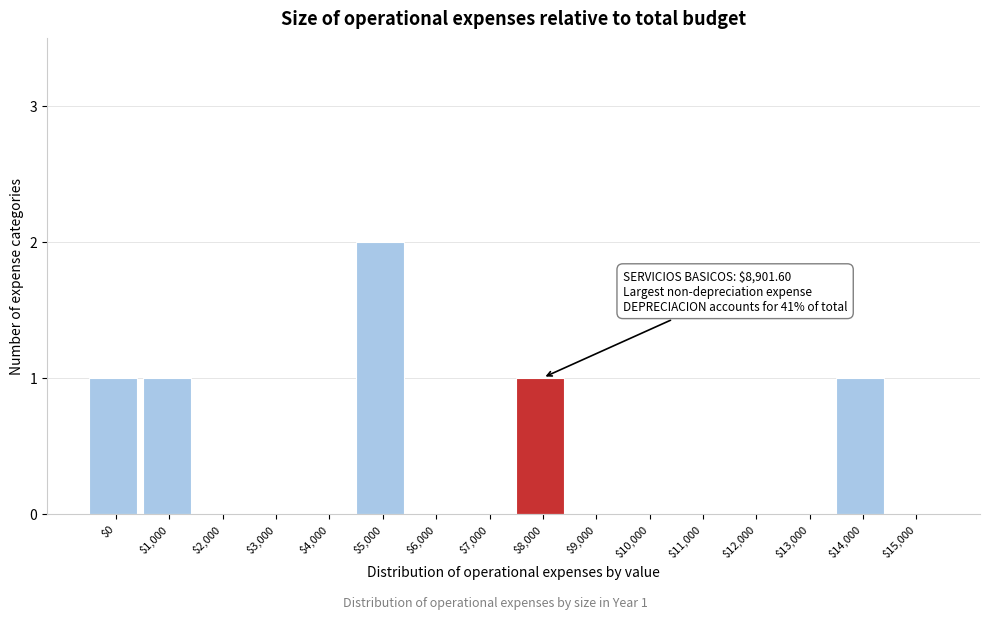

The chart shows a value of 0 at $12,000. True or false?

True